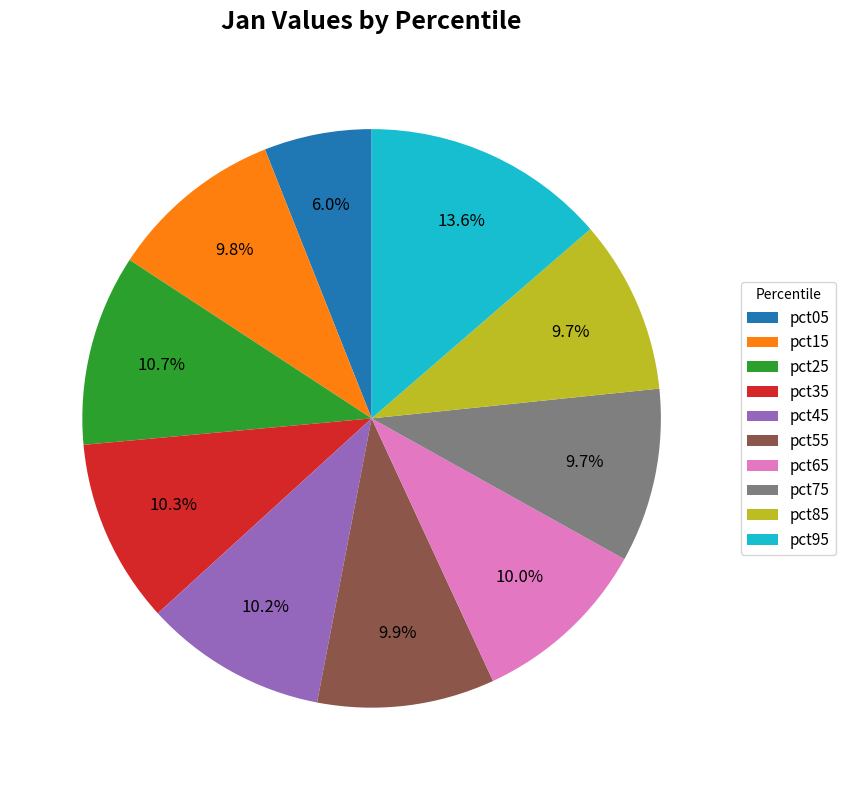

Is pct25 the majority of the pie?

No